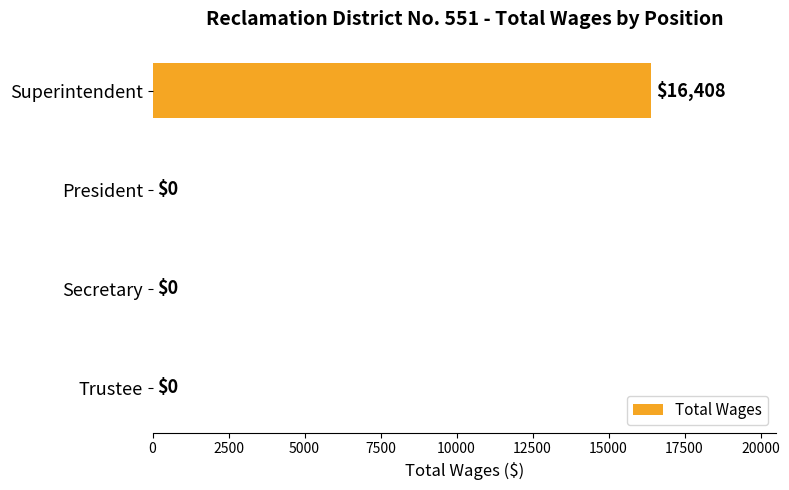

What is the greatest value displayed?

16408